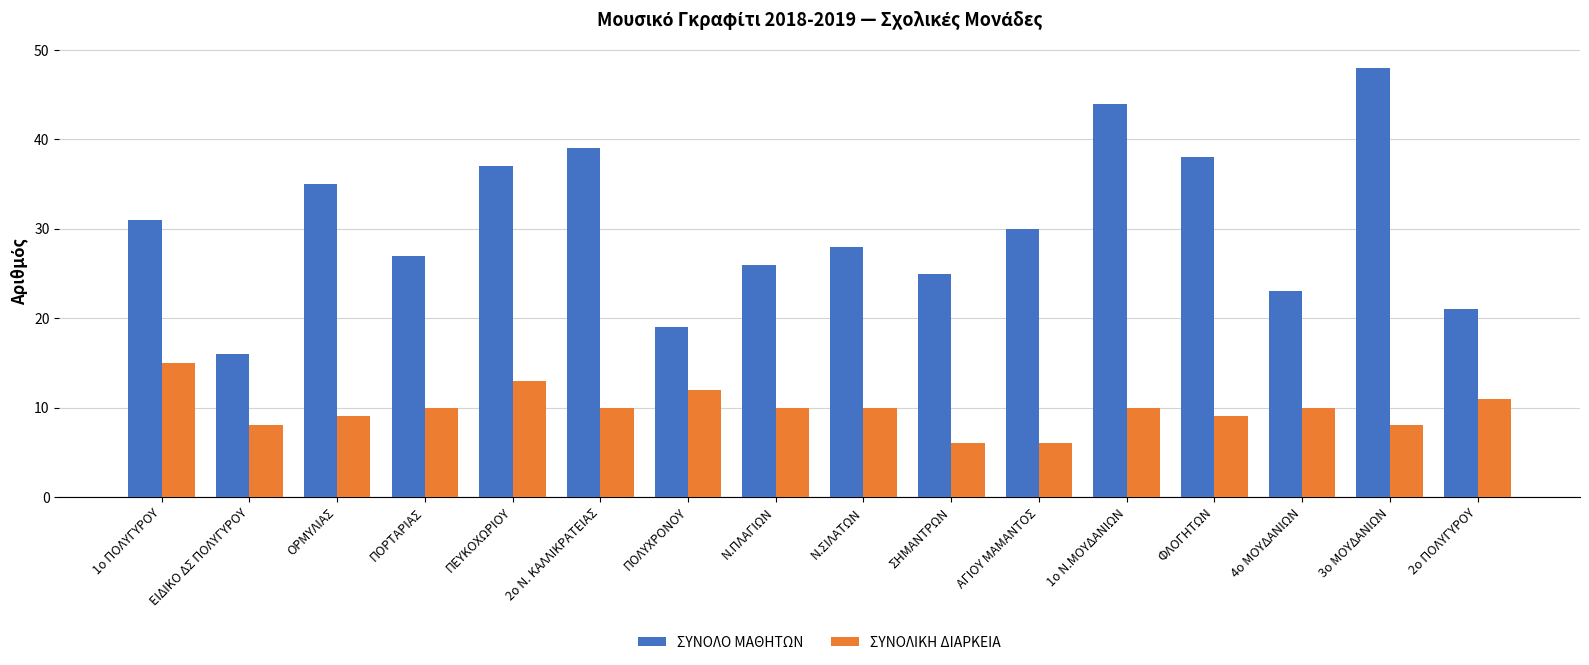

What is the difference between the ΣΥΝΟΛΟ ΜΑΘΗΤΩΝ values at ΠΕΥΚΟΧΩΡΙΟΥ and ΟΡΜΥΛΙΑΣ?

2